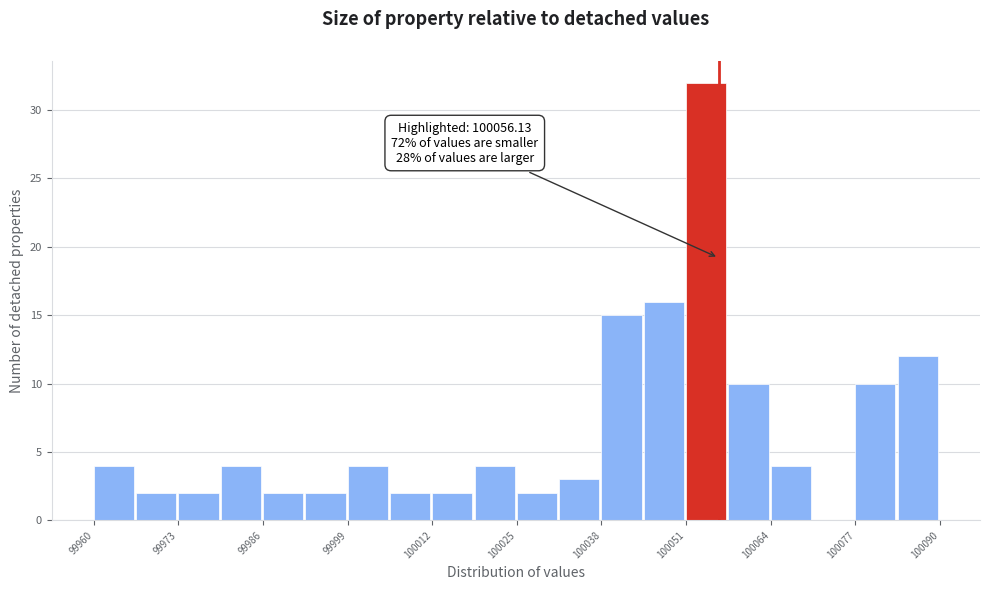

Read against the x-axis, roughly where is the centre of the tallest bar?

100054